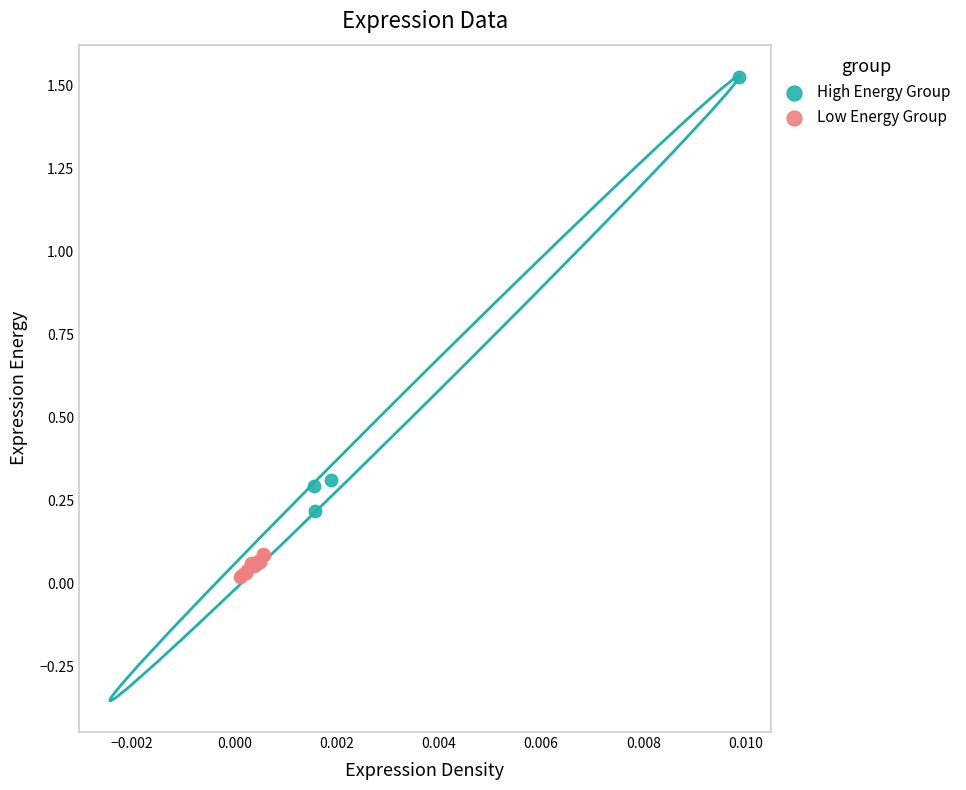

Which series reaches the minimum Y coordinate?

Low Energy Group